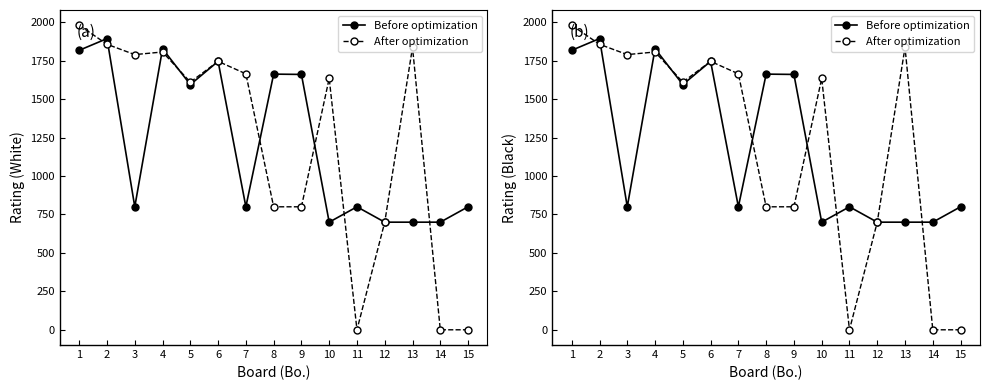

Reading left to right, extract all data points from this chart.

Before optimization: 1818	1894	800	1828	1595	1746	800	1663	1661	700	800	700	700	700	800
After optimization: 1981	1857	1790	1807	1611	1746	1665	800	800	1635	0	700	1837	0	0